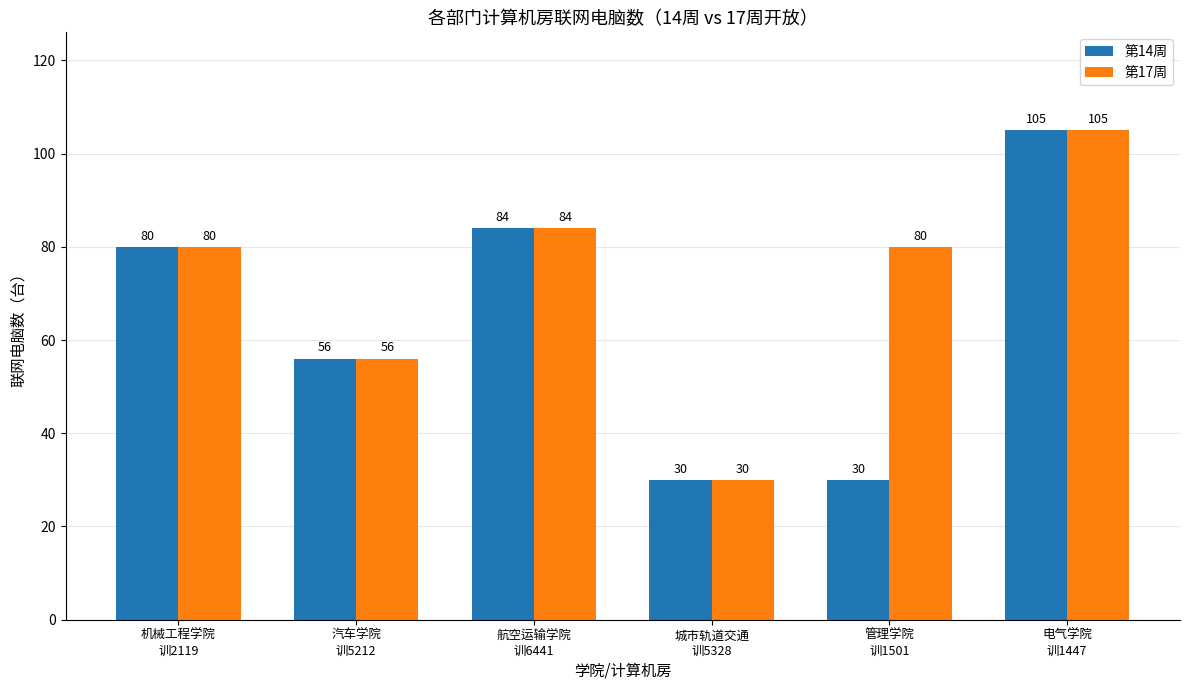

How many groups of bars are there?

6